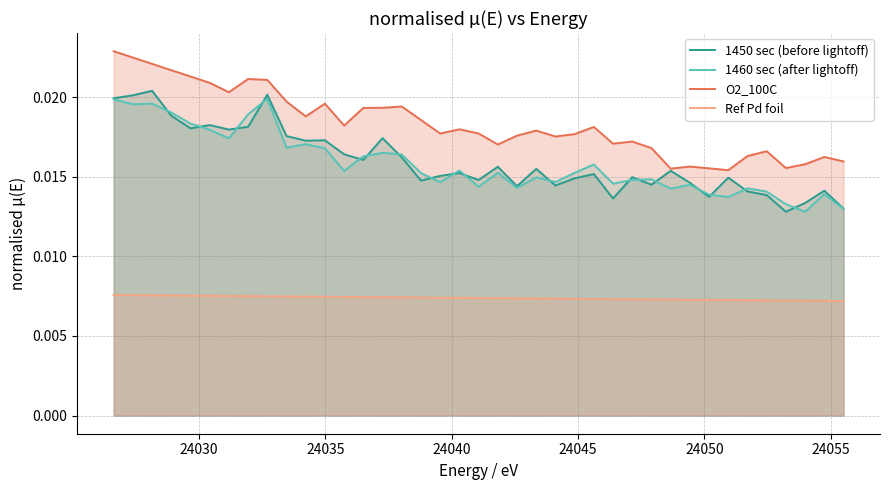

True or false: O2_100C and Ref Pd foil cross at least once.

False